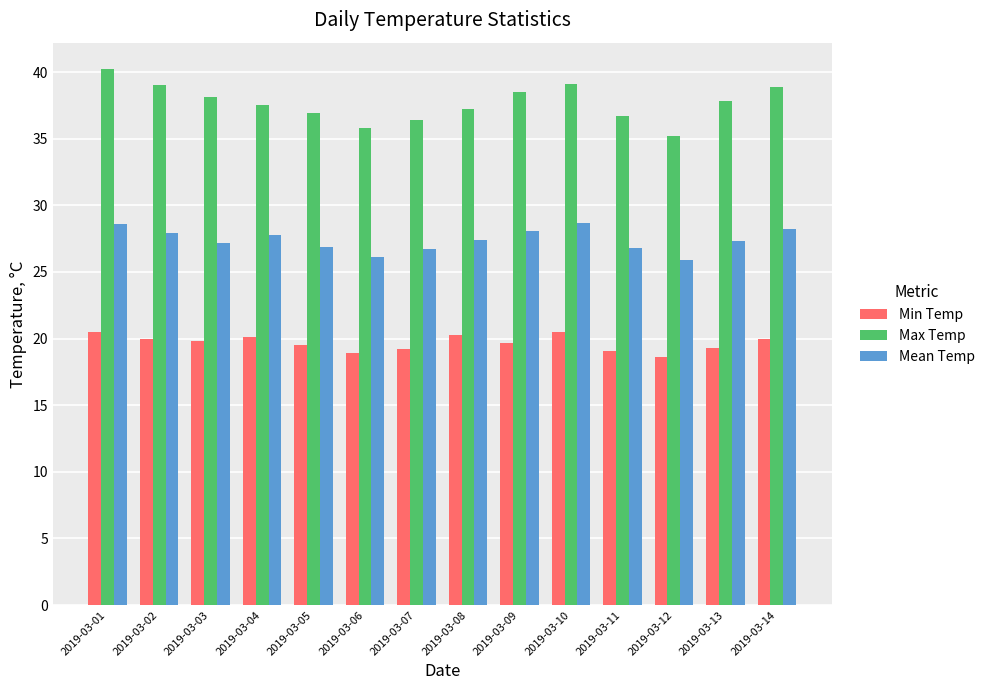

The Min Temp series shows 31.1 at 2019-03-05. True or false?

False